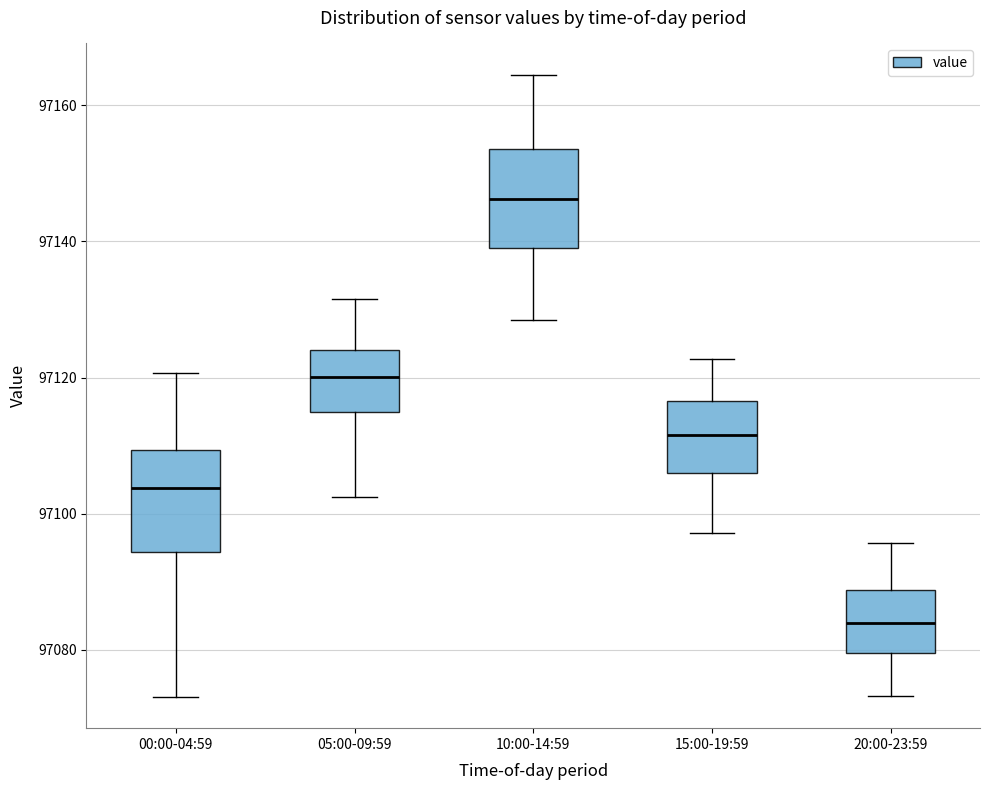

Reading left to right, read every box against the y-axis: the position of its median line, the range the box covers, and the ends of its whiskers. The values are not printed on the chart, so give them approximately, as read against the axis.

00:00-04:59: median 97104, box 97094 to 97110, whiskers 97074 to 97120
05:00-09:59: median 97120, box 97116 to 97124, whiskers 97102 to 97132
10:00-14:59: median 97146, box 97140 to 97154, whiskers 97128 to 97164
15:00-19:59: median 97112, box 97106 to 97116, whiskers 97098 to 97122
20:00-23:59: median 97084, box 97080 to 97088, whiskers 97074 to 97096